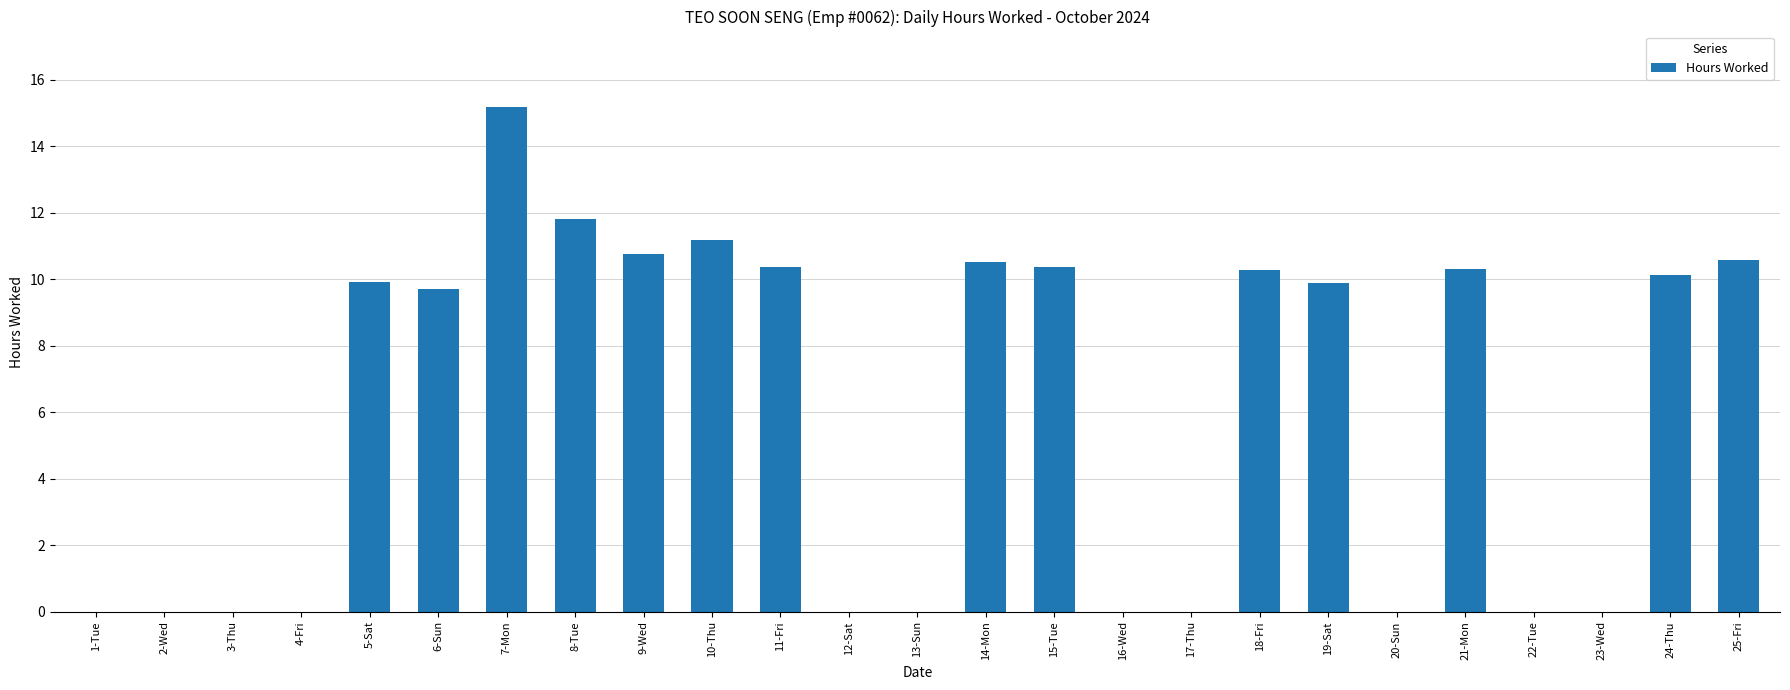

What is the change in value from 13-Sun to 18-Fri?

+10.3